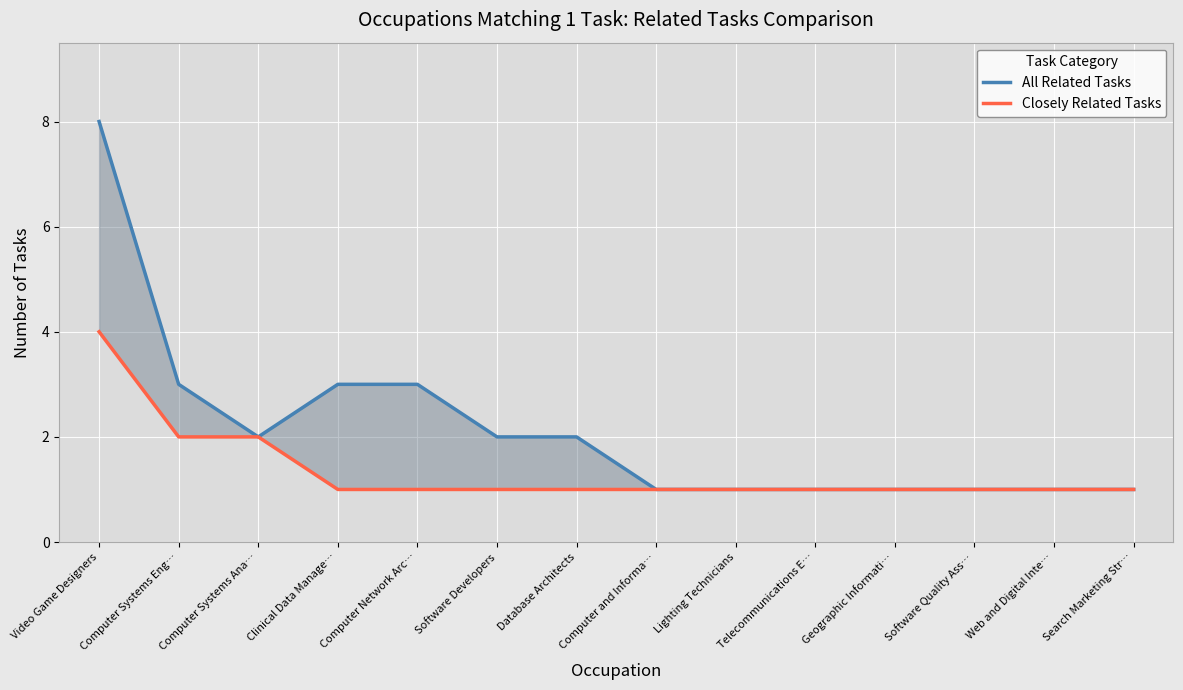

Reading left to right, what are all the values shown in this chart?

All Related Tasks: 8	3	2	3	3	2	2	1	1	1	1	1	1	1
Closely Related Tasks: 4	2	2	1	1	1	1	1	1	1	1	1	1	1